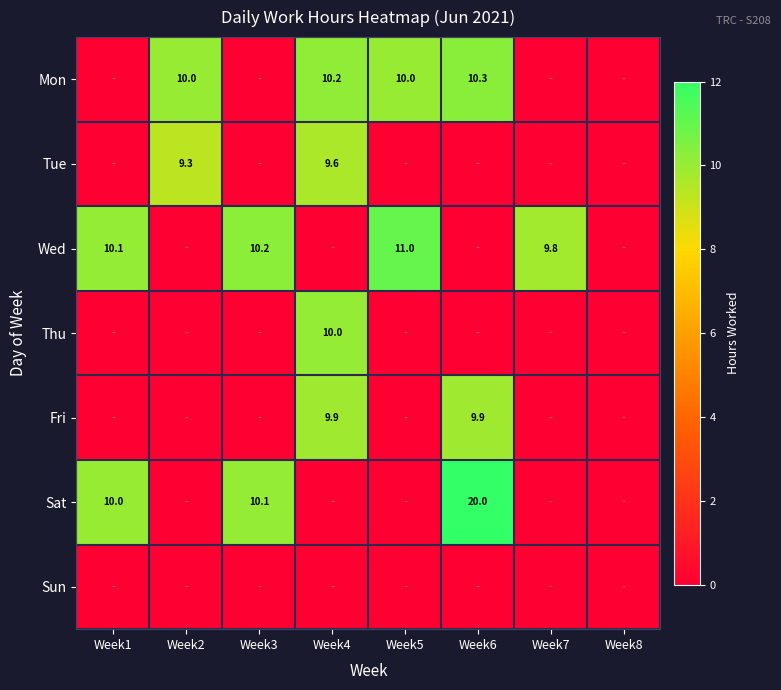

What is the spread (max minus min) of values at Week6?

20.0